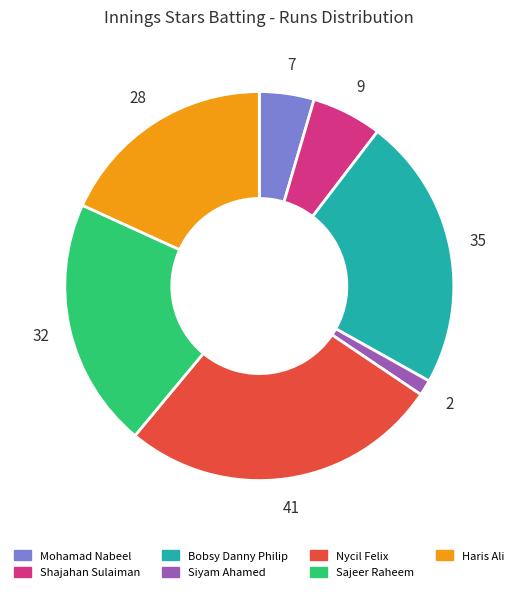

The Shajahan Sulaiman slice represents 1% of the pie. True or false?

False